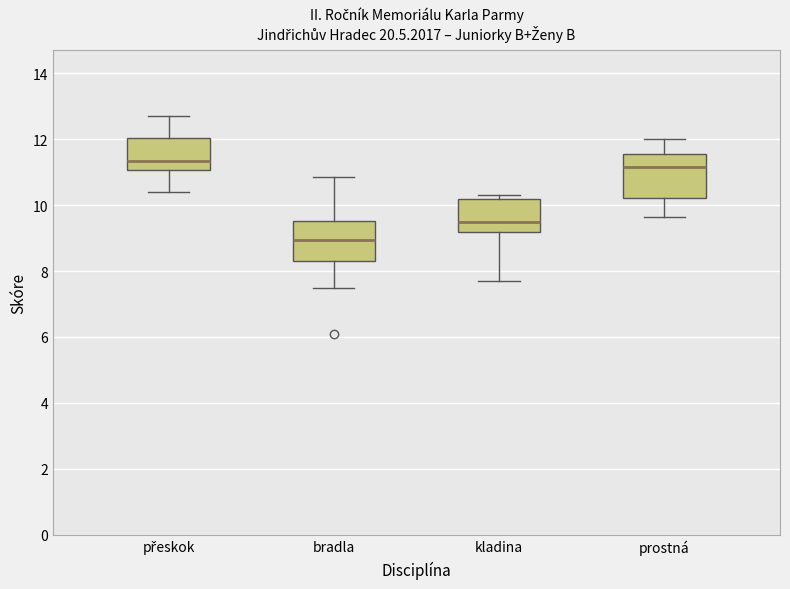

Reading left to right, read every box against the y-axis: the position of its median line, the range the box covers, and the ends of its whiskers. The values are not printed on the chart, so give them approximately, as read against the axis.

přeskok: median 11.4, box 11.0 to 12.0, whiskers 10.4 to 12.8
bradla: median 9.0, box 8.4 to 9.6, whiskers 7.6 to 10.8
kladina: median 9.6, box 9.2 to 10.2, whiskers 7.8 to 10.4
prostná: median 11.2, box 10.2 to 11.6, whiskers 9.6 to 12.0